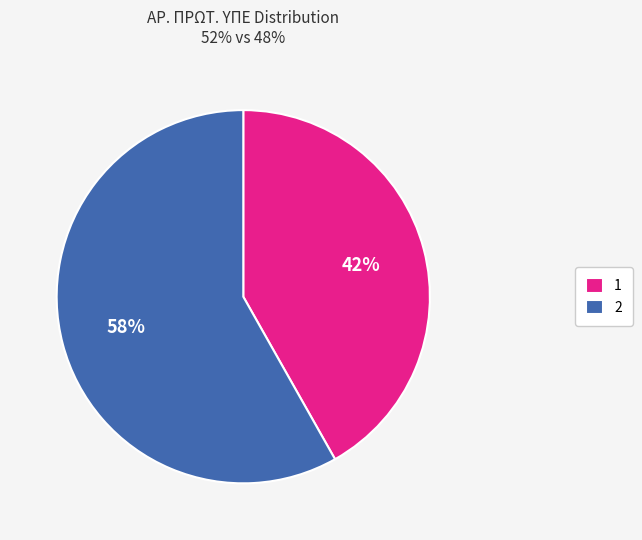

To the nearest percent, what is the difference between the largest and smallest slice percentages?

16%